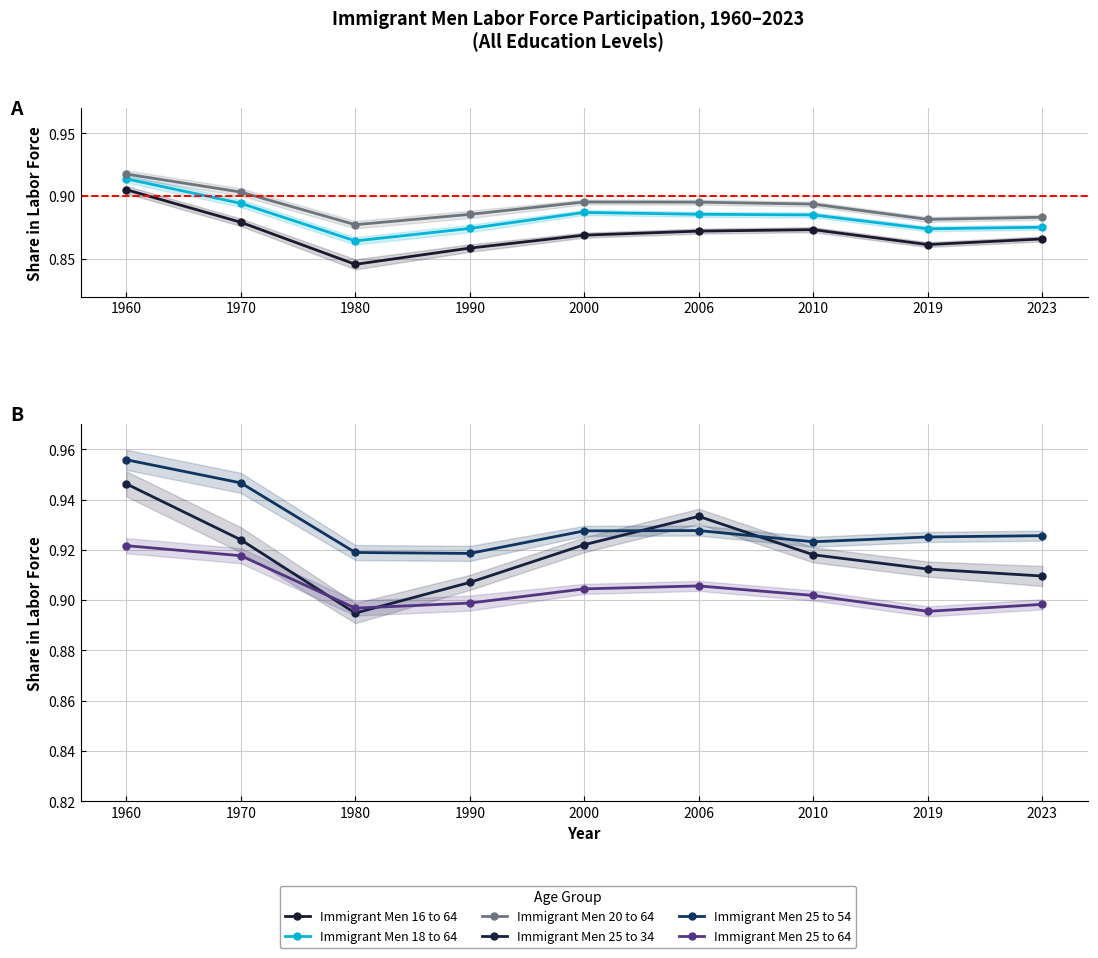

True or false: Immigrant Men 20 to 64 and Immigrant Men 18 to 64 intersect in this chart.

False